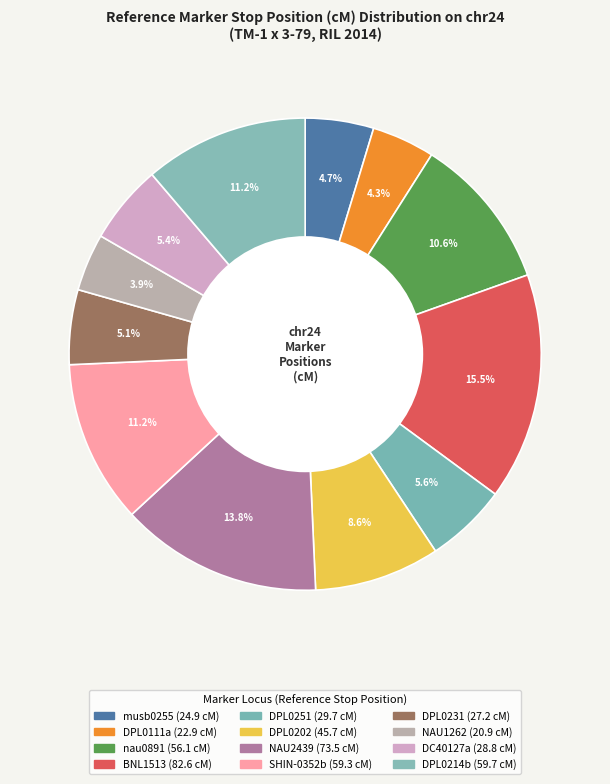

How many slices are in this pie chart?

12